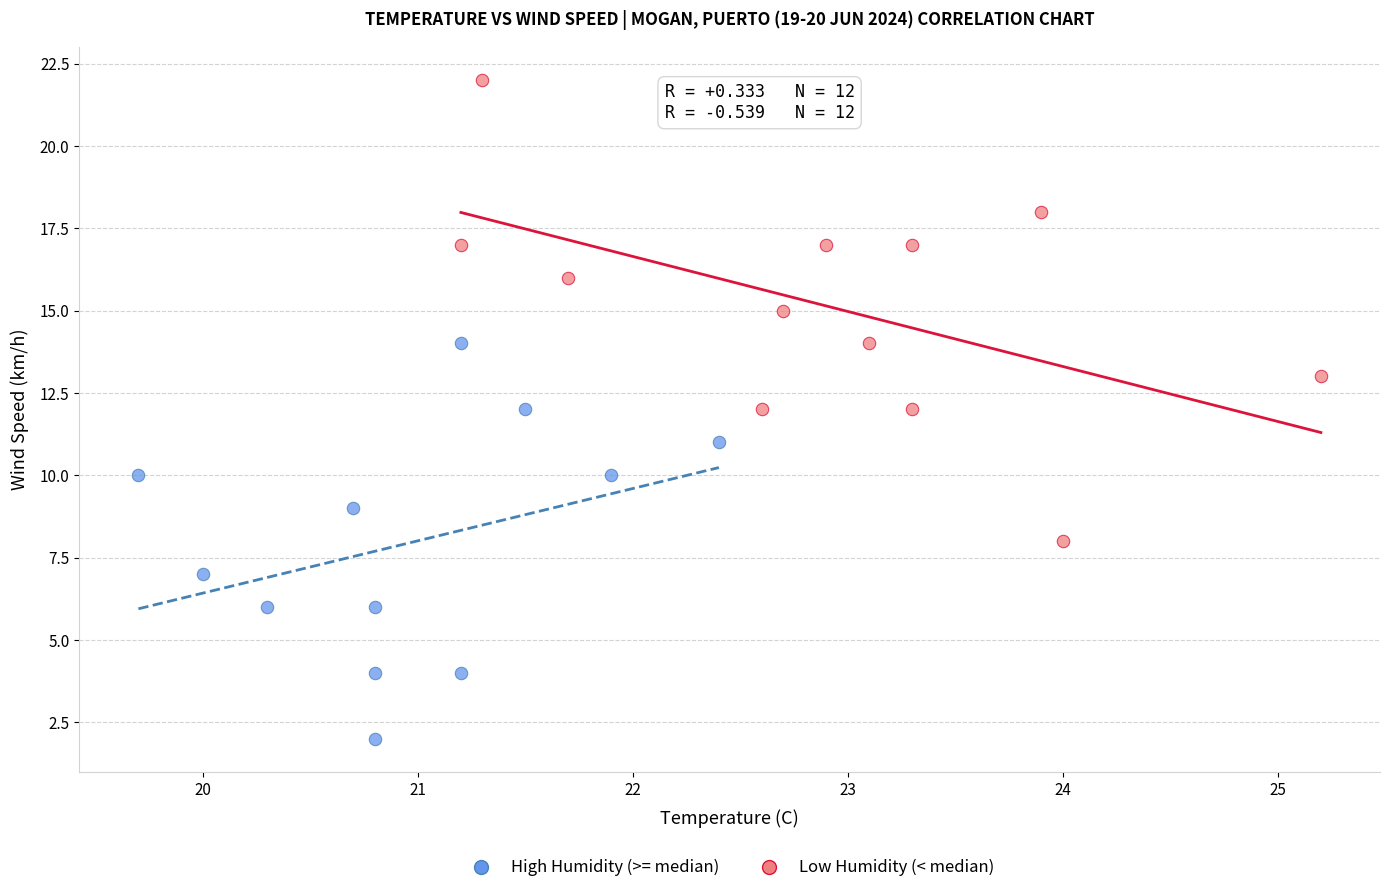

Which series reaches the minimum Y coordinate?

High Humidity (>= median)